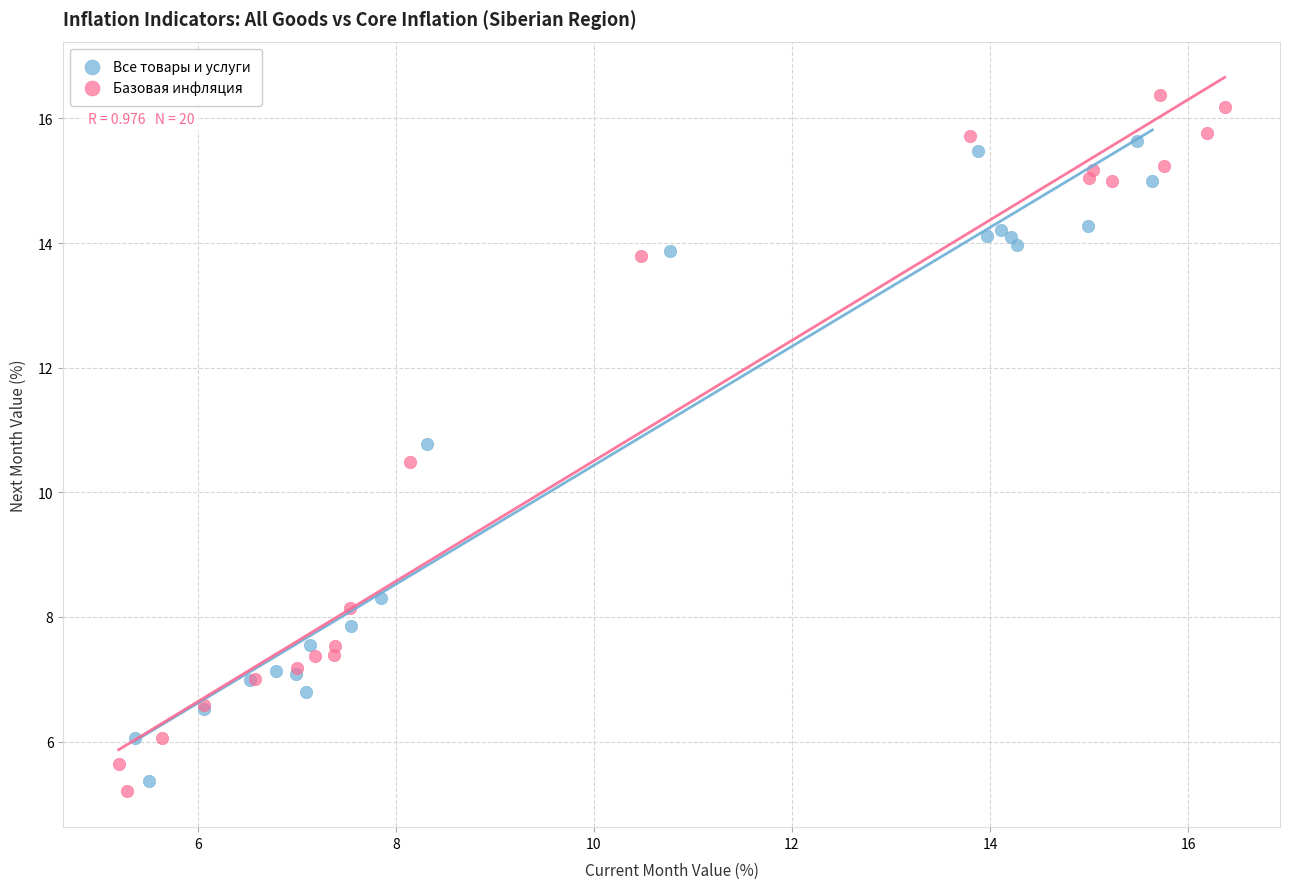

Which series contains the highest Y value?

Базовая инфляция